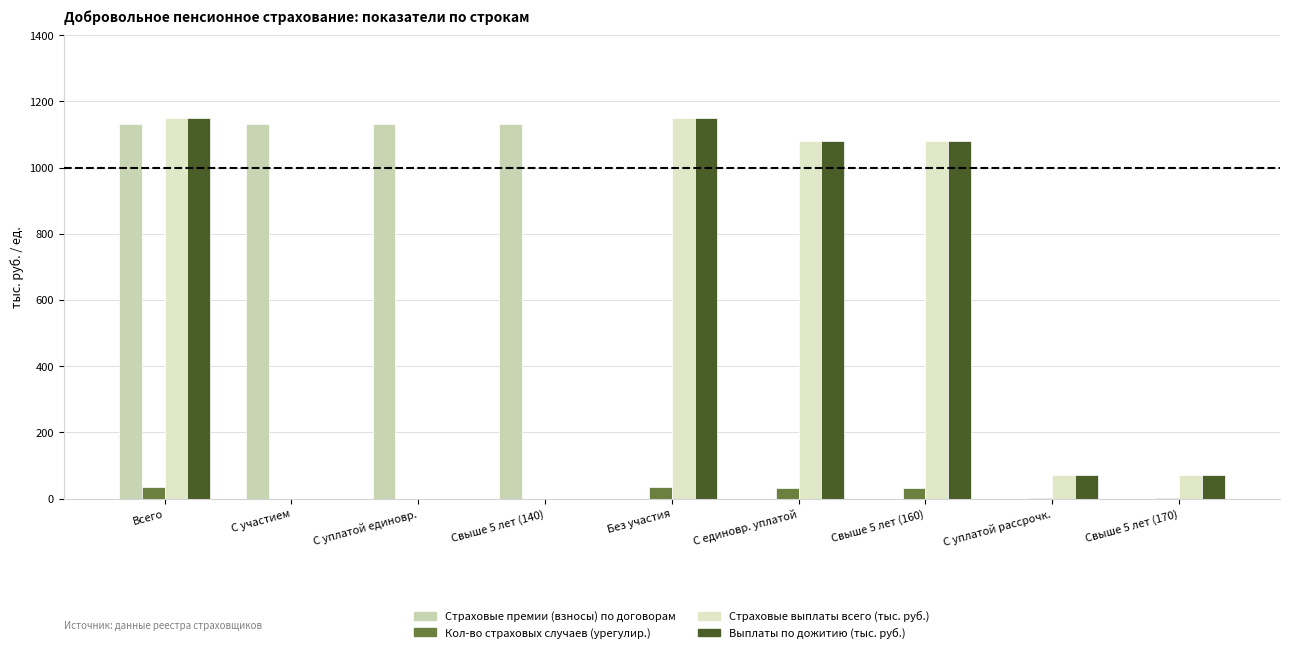

Is the value of Выплаты по дожитию (тыс. руб.) at Свыше 5 лет (140) greater than the value of Кол-во страховых случаев (урегулир.) at С единовр. уплатой?

No